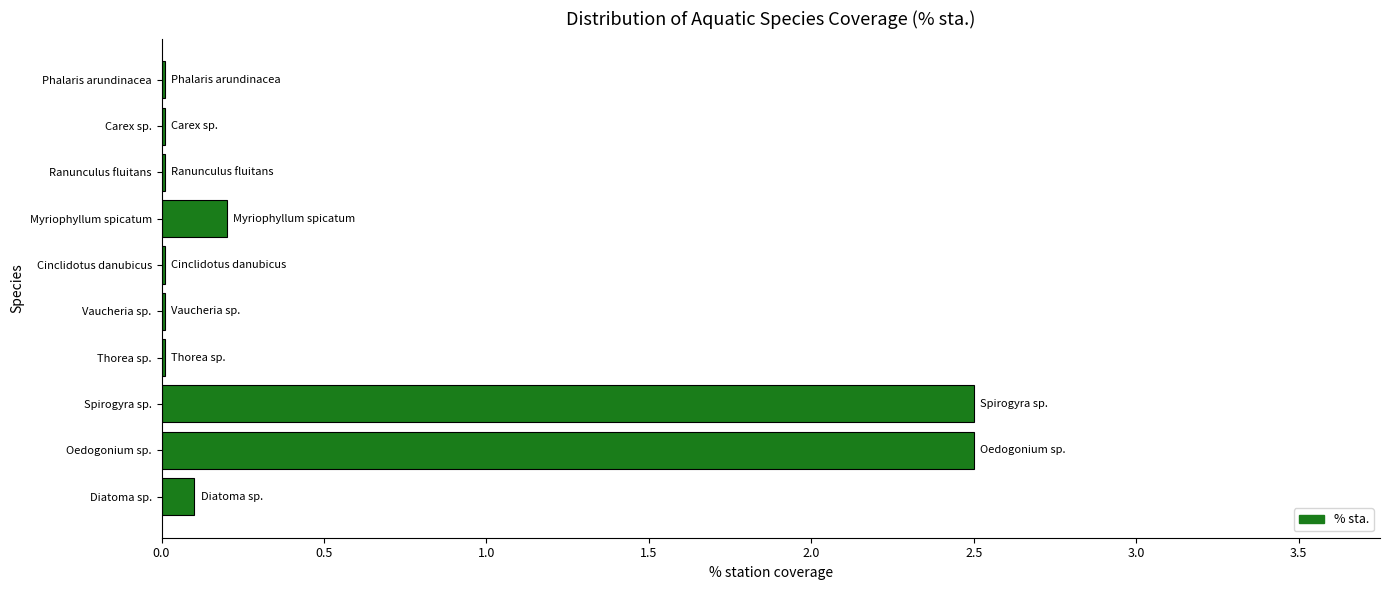

What is the approximate value at Spirogyra sp.?

2.5